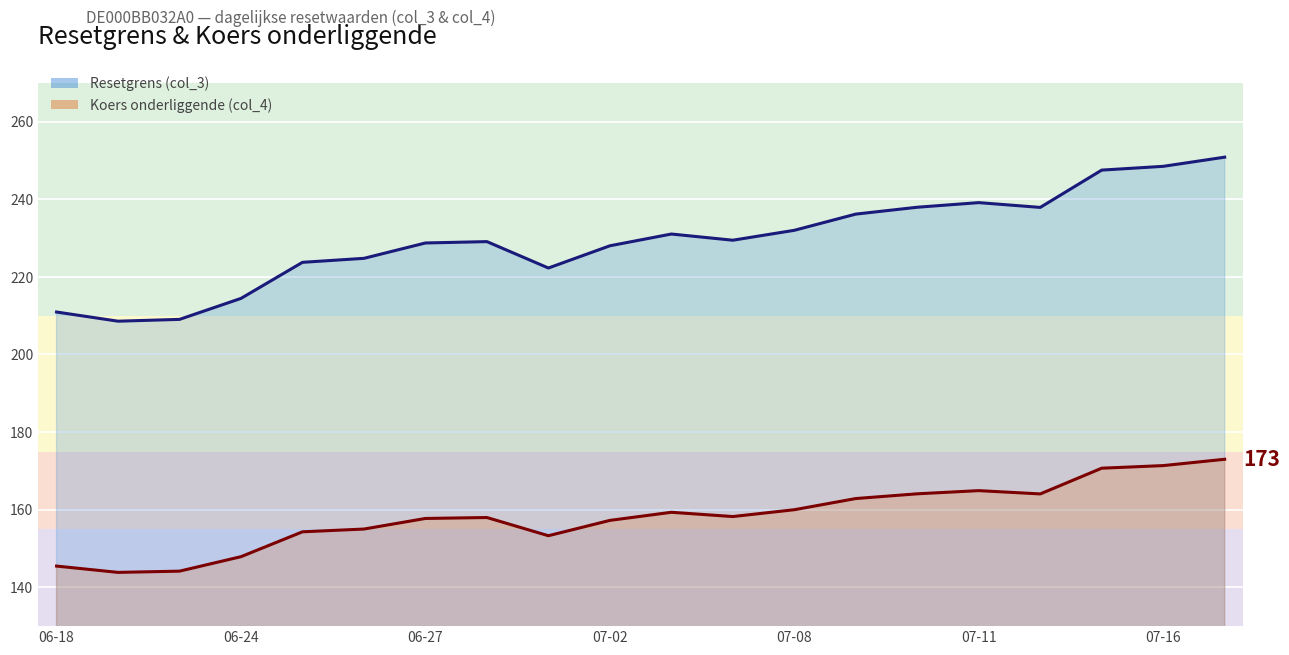

At which label does Koers onderliggende (col_4) lijn reach its peak?

19